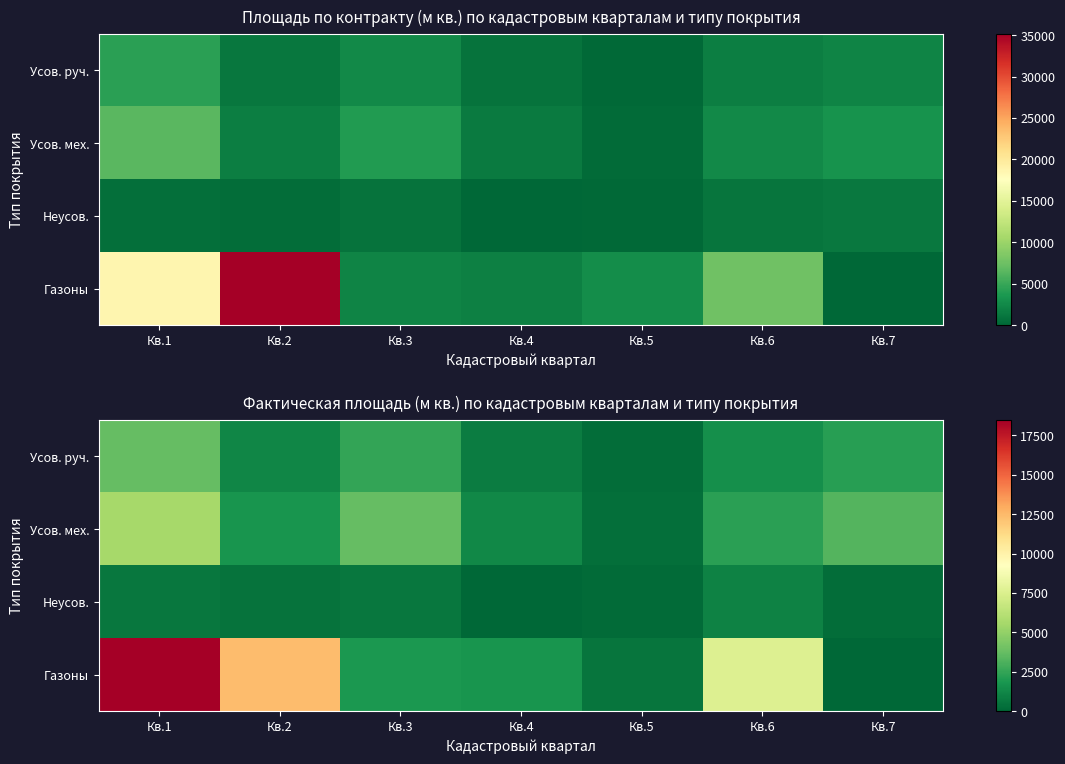

True or false: Усов. мех. has a value of 3250 at Кв.7.

True